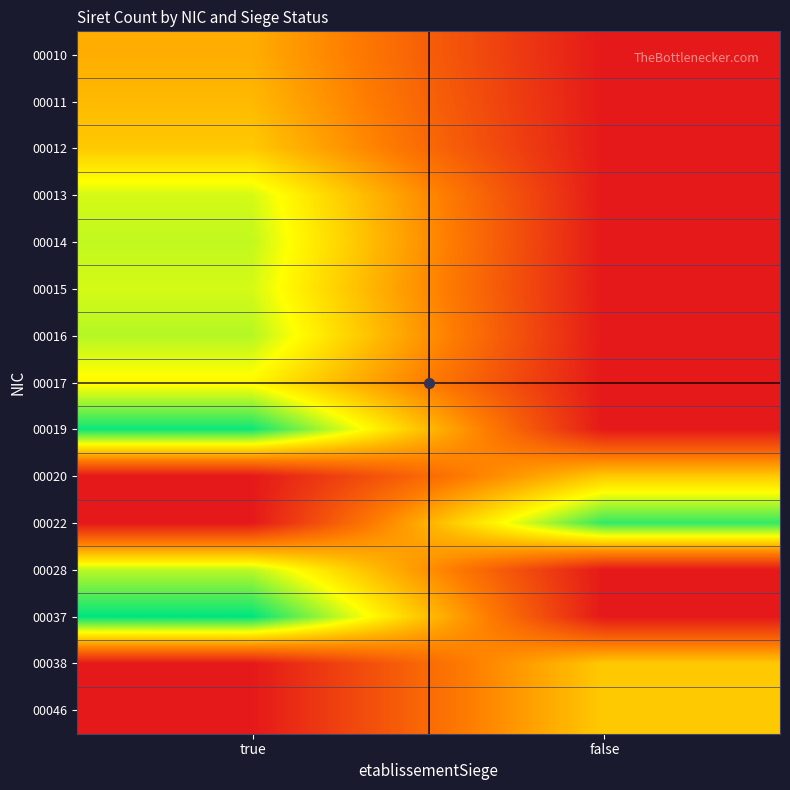

Reading right to left, transcribe all the data shown in this chart.

00010: false=0.0	true=0.5
00011: false=0.0	true=0.5
00012: false=0.0	true=0.5
00013: false=0.0	true=0.7
00014: false=0.0	true=0.7
00015: false=0.0	true=0.7
00016: false=0.0	true=0.8
00017: false=0.0	true=0.6
00019: false=0.0	true=1.0
00020: false=0.5	true=0.0
00022: false=0.9	true=0.0
00028: false=0.0	true=0.8
00037: false=0.0	true=1.0
00038: false=0.5	true=0.0
00046: false=0.5	true=0.0